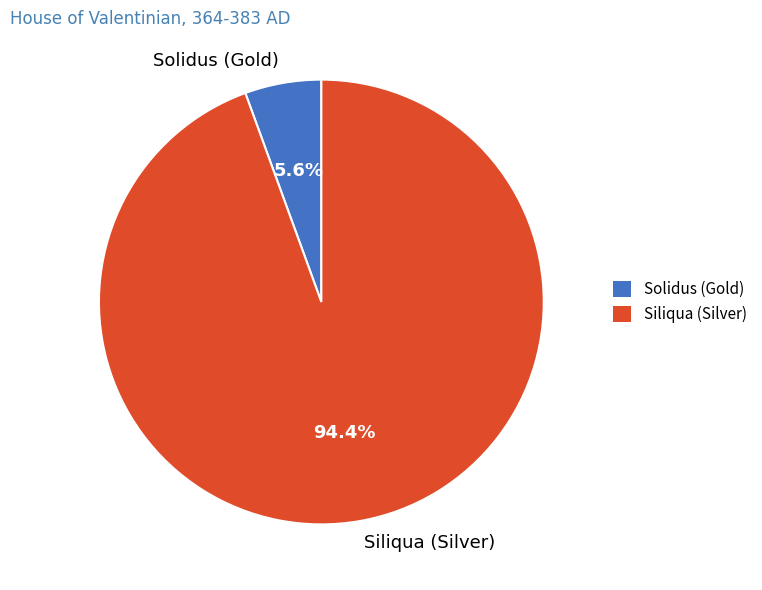

Which slice is the smallest?

Solidus (Gold)